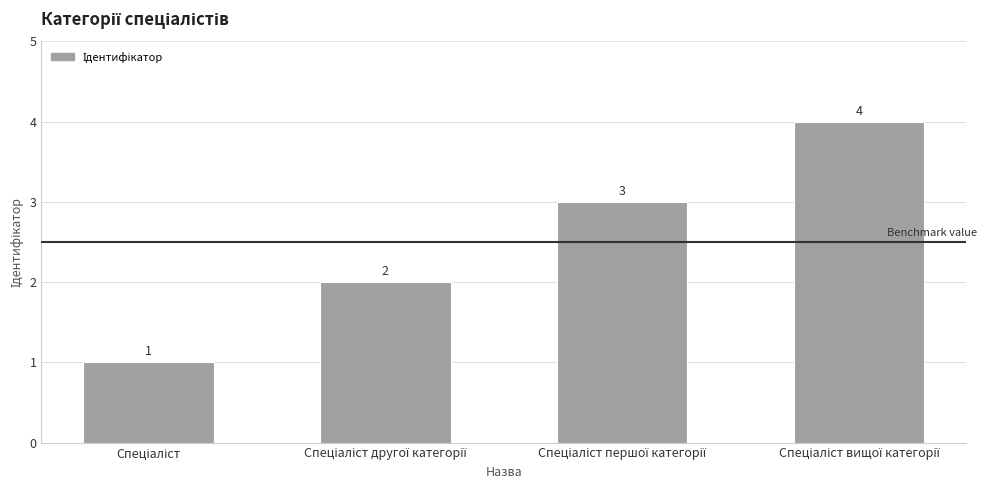

Count the values in the range 2 to 4.

3